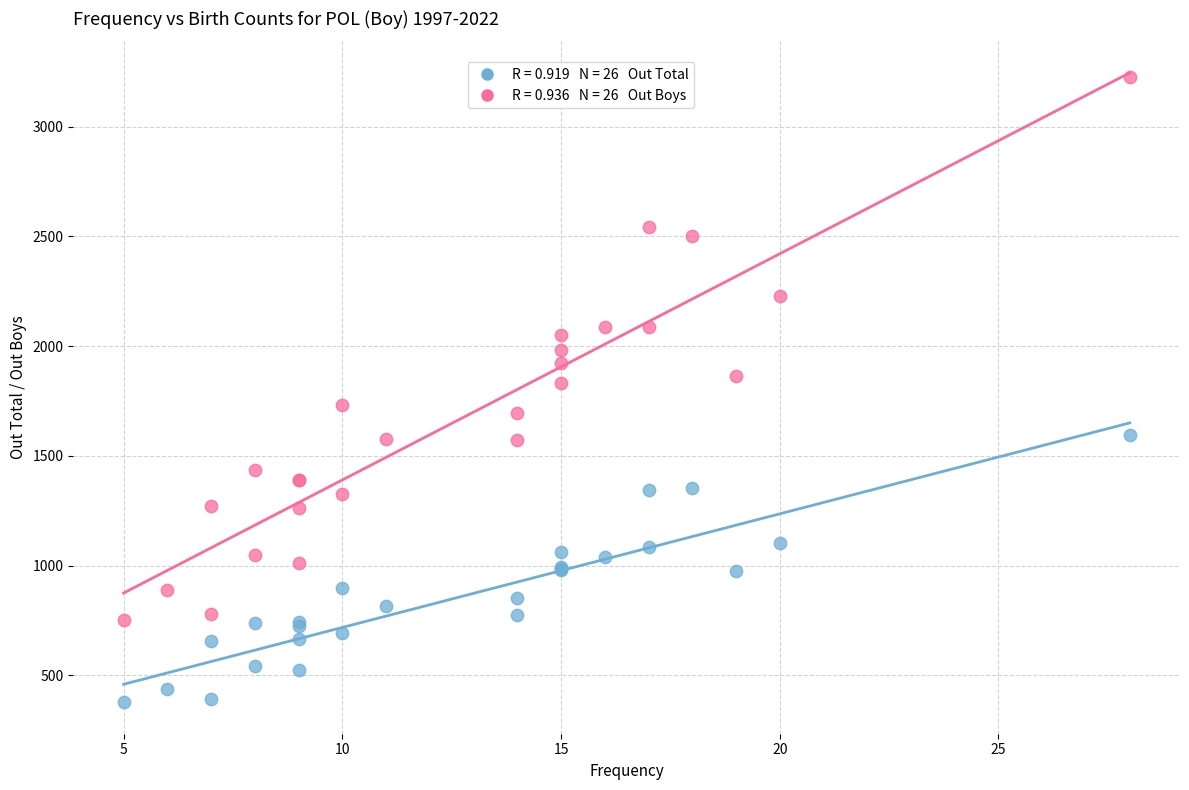

Across all series, what Y value is closest to 1801?

1834